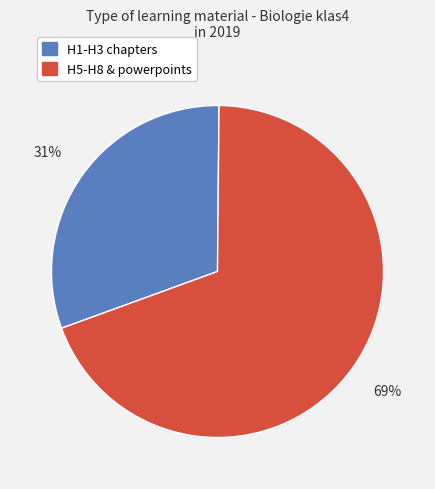

Approximately how many times larger is the value at H1-H3 chapters compared to H5-H8 & powerpoints?

0.4